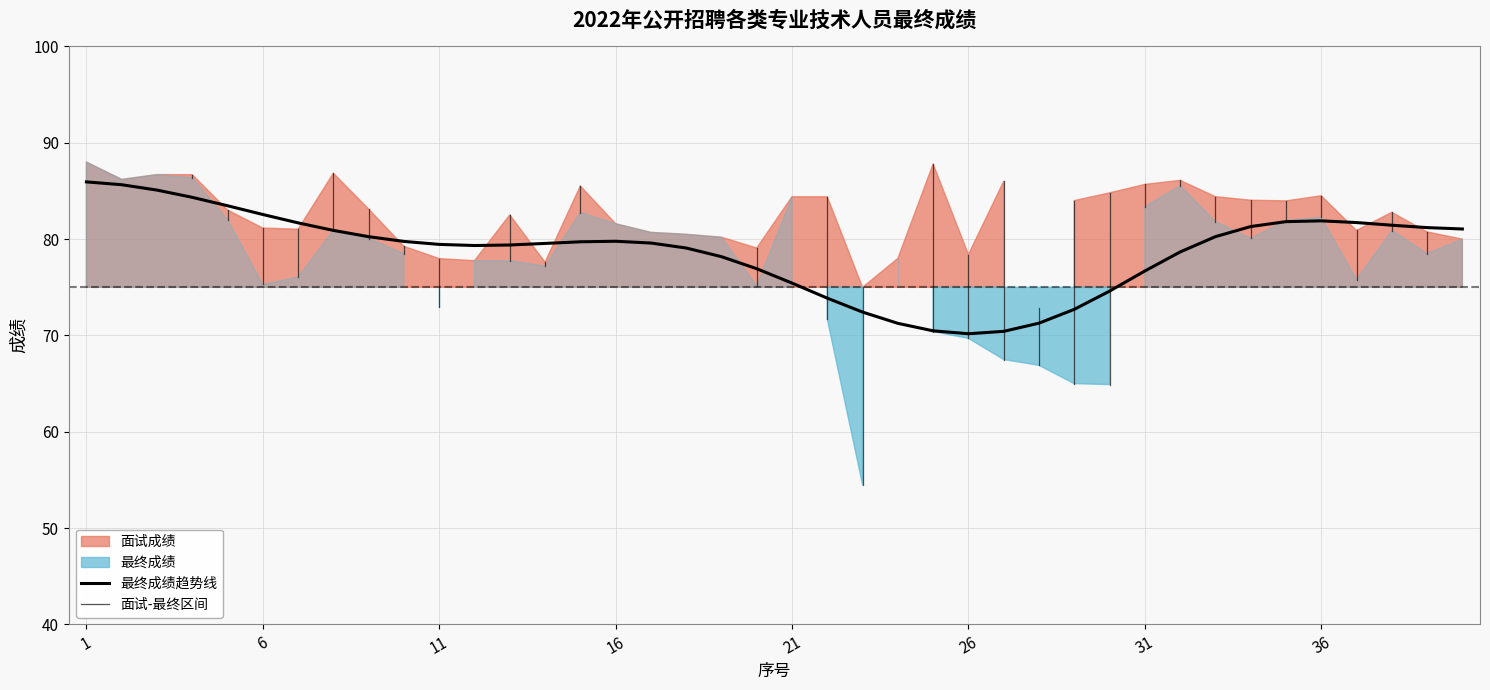

What is the difference between the maximum and minimum values?

15.8